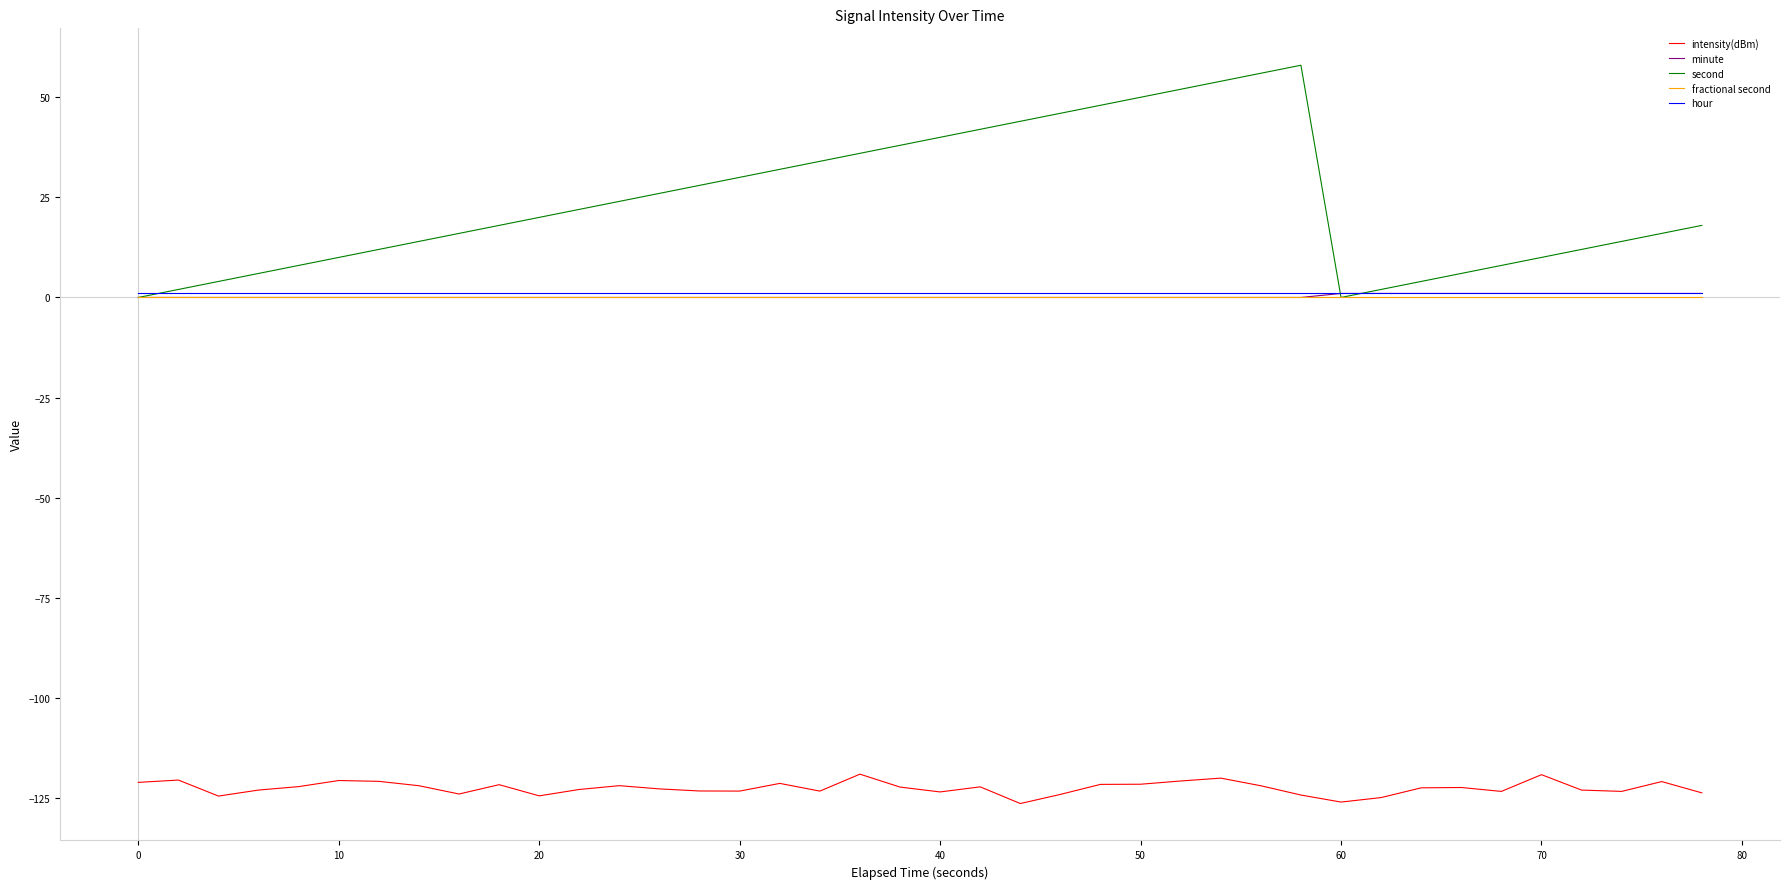

What is the maximum value shown in the chart?

58.0